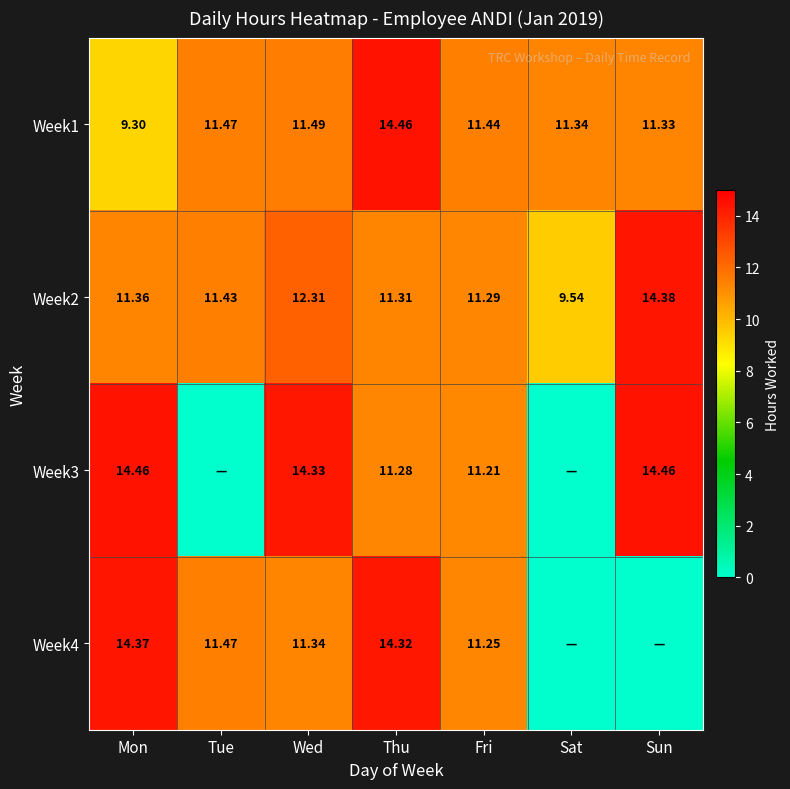

How many data points in Week1 are less than 11?

1